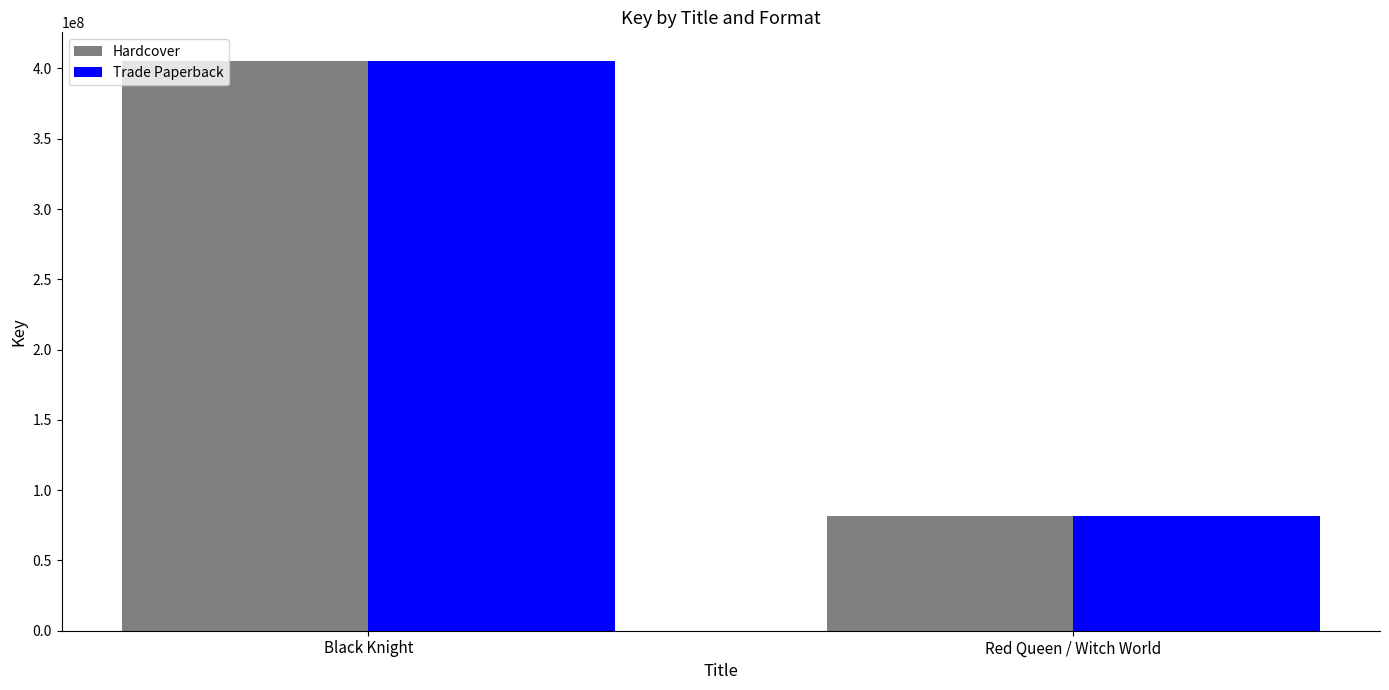

Reading left to right, what are all the values shown in this chart?

Hardcover: 405457307	81748387
Trade Paperback: 405457307	81748387